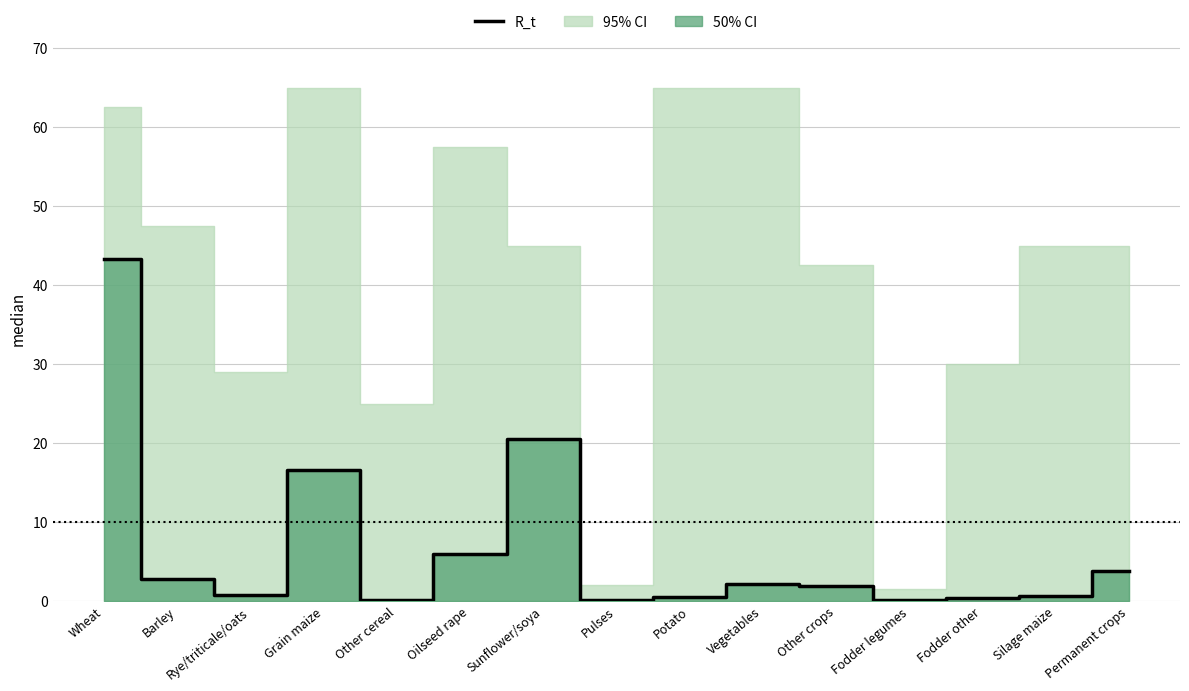

What is the label of the 2nd point from the right?

Silage maize